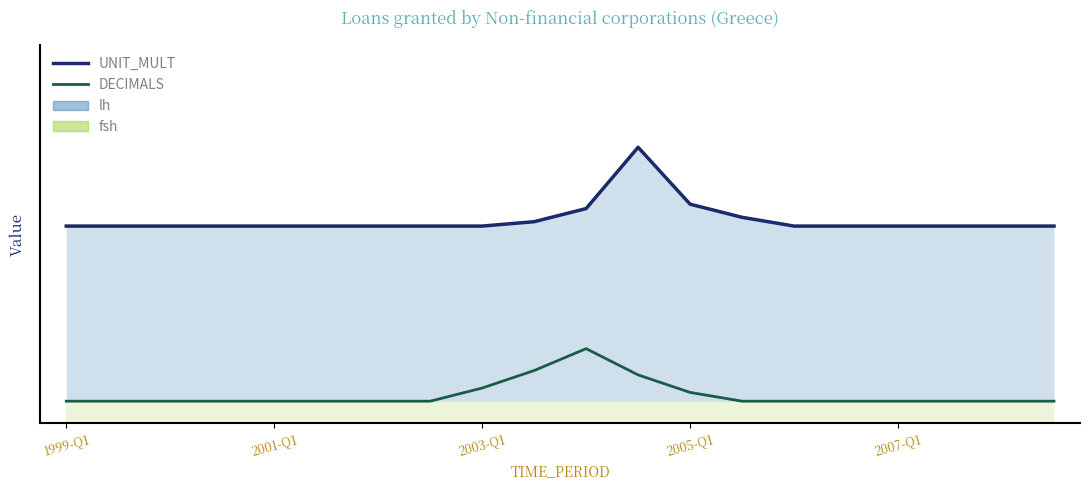

How many interior local peaks does the DECIMALS series have?

1